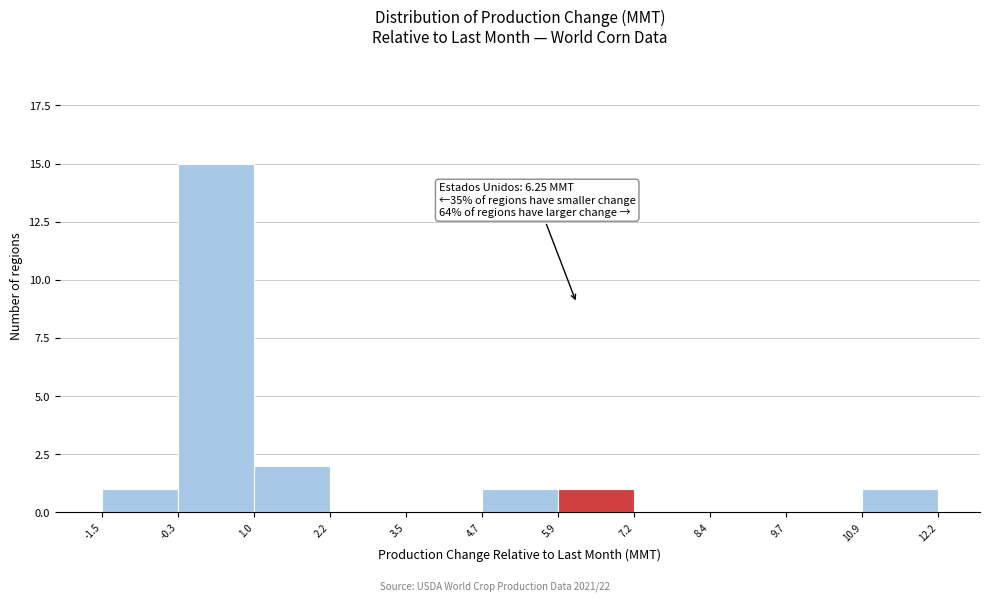

Over which range of the x-axis is the bar tallest?

-0.3 to 1.0